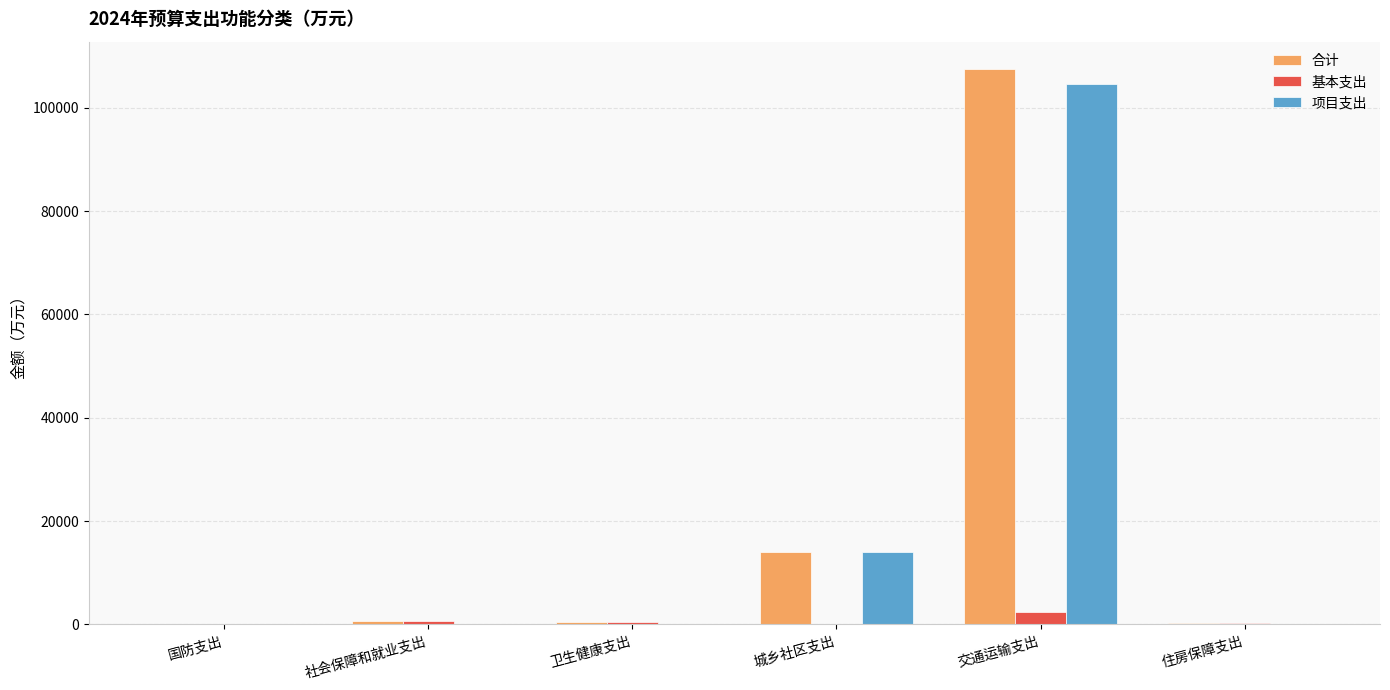

Between 国防支出 and 交通运输支出, which series saw the biggest shift?

合计